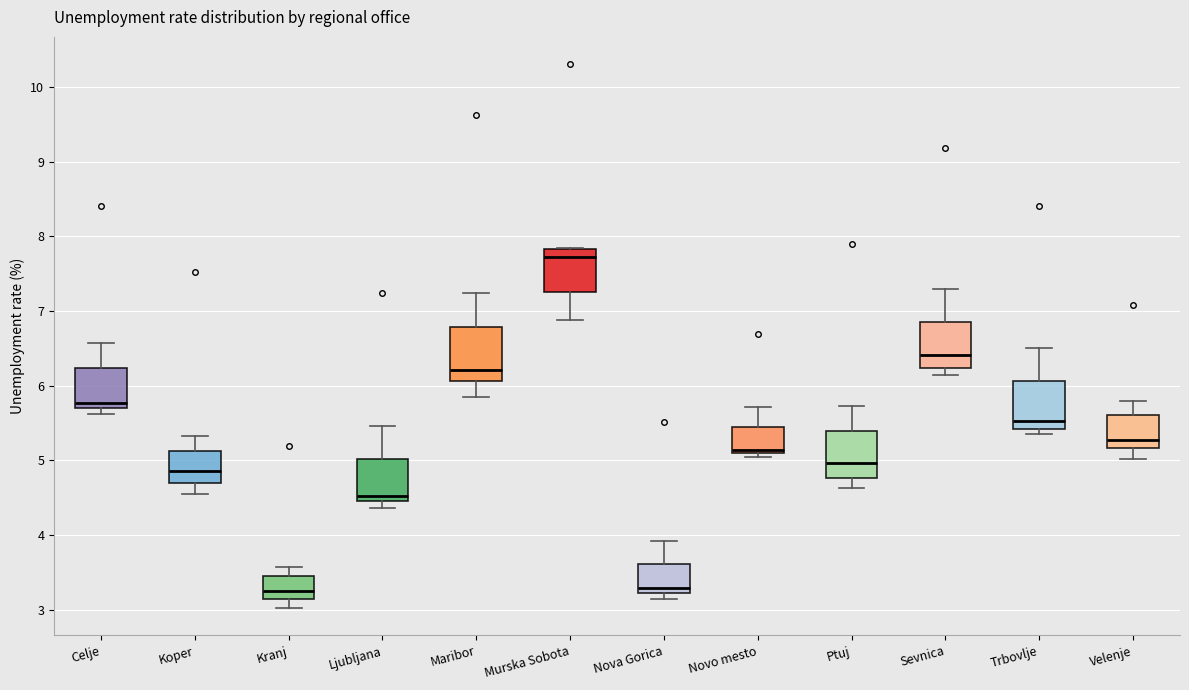

Where does the lower whisker of the box for Ptuj end on the y-axis? The values are not printed on the chart, so give them approximately, as read against the axis.

4.6